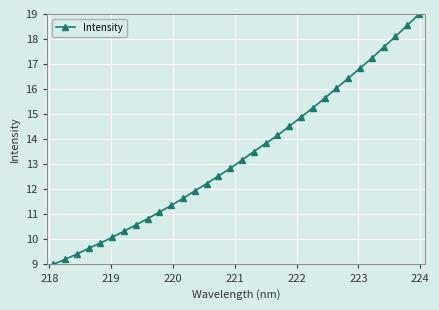

What is the sum of all values?

427.4